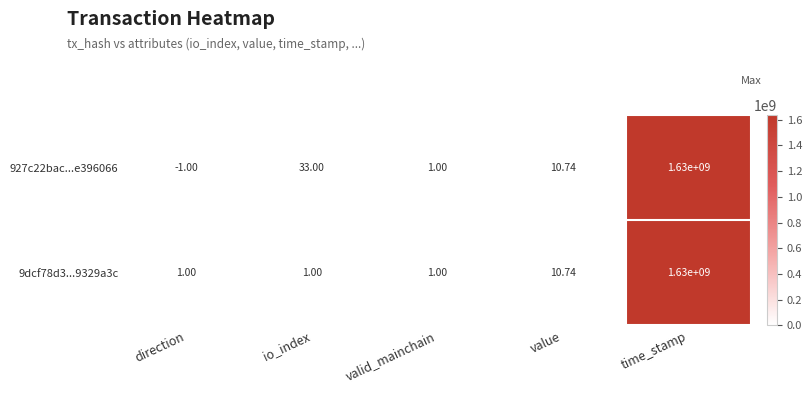

At io_index, list the series in order from smallest to largest.

9dcf78d3...9329a3c, 927c22bac...e396066